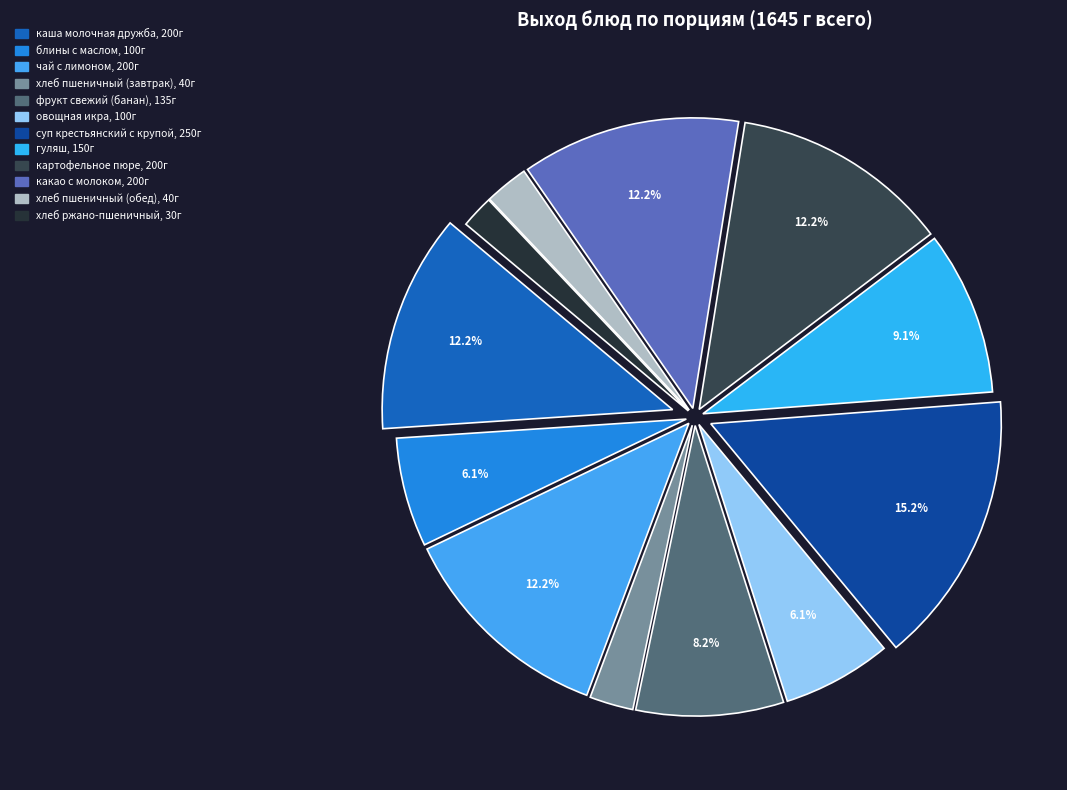

What is the ratio of the value at гуляш to the value at блины с маслом?

1.5